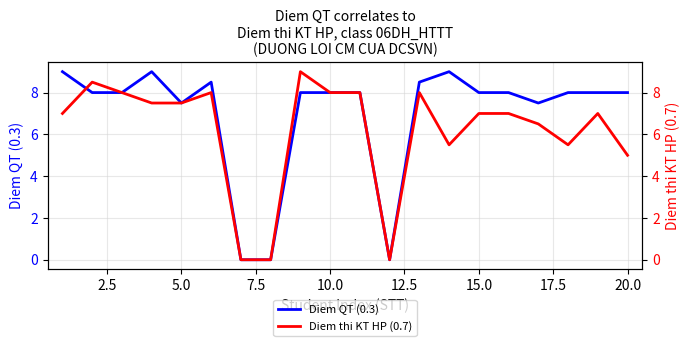

What is the highest value of the Diem QT (0.3) series?

9.0